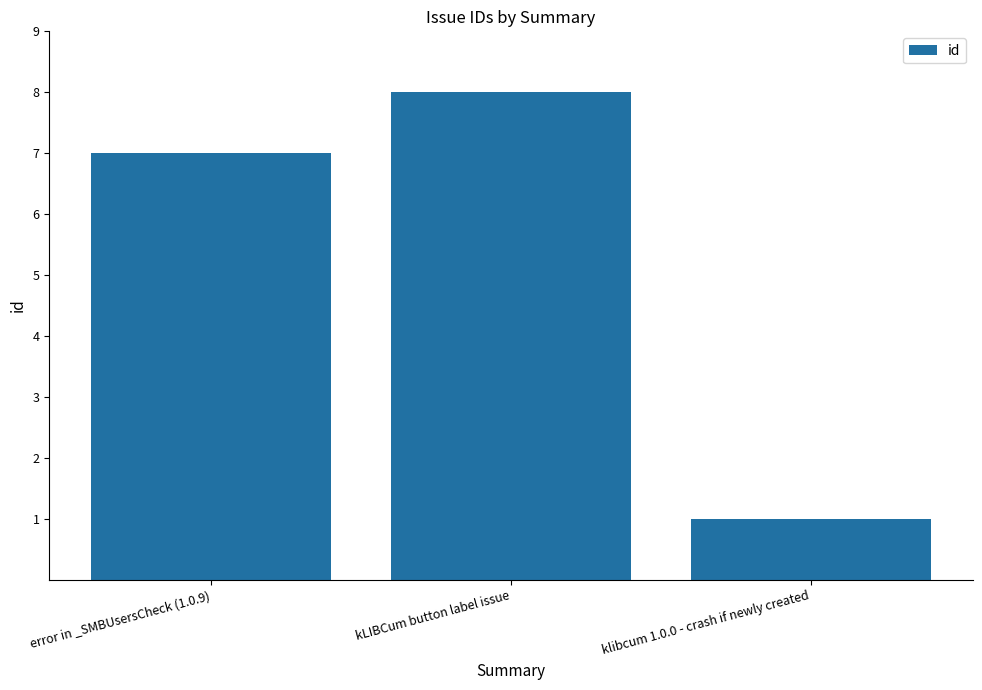

Rank the categories by value from lowest to highest.

klibcum 1.0.0 - crash if newly created, error in _SMBUsersCheck (1.0.9), kLIBCum button label issue